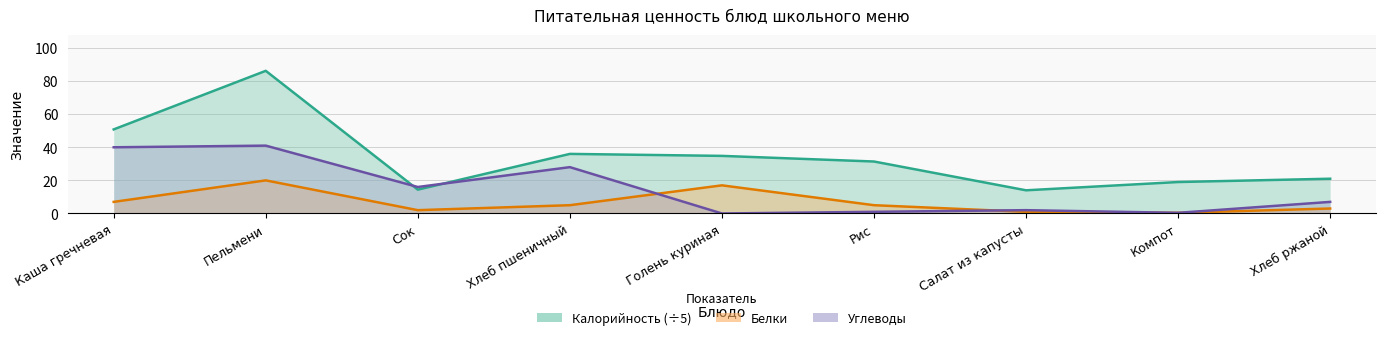

What is the difference between the maximum and second lowest values in the Калорийность (÷5) series?

71.8